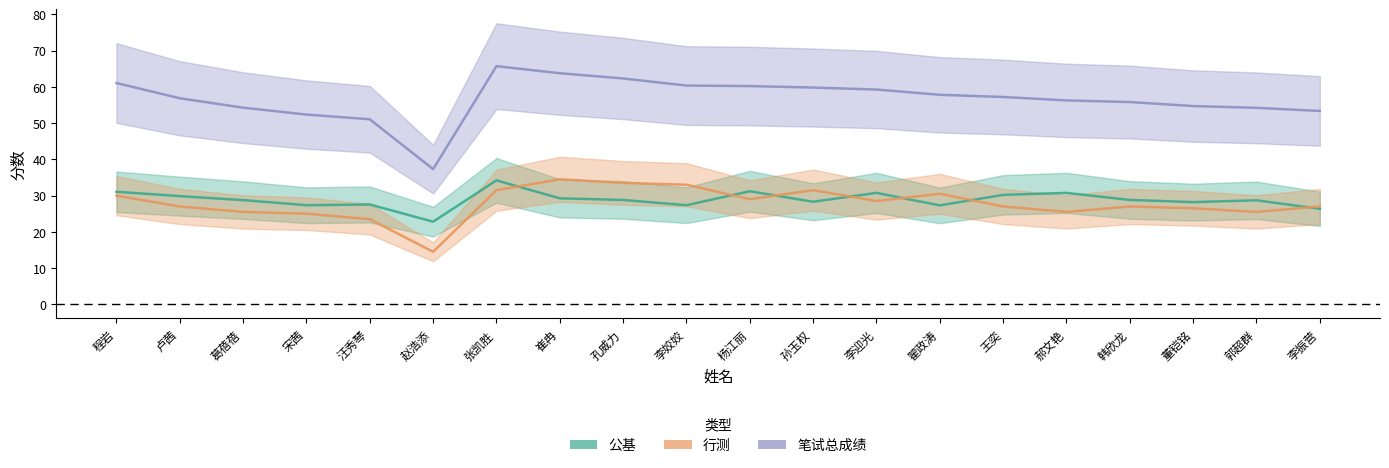

True or false: 笔试总成绩 has more than 1 interior local peaks.

False